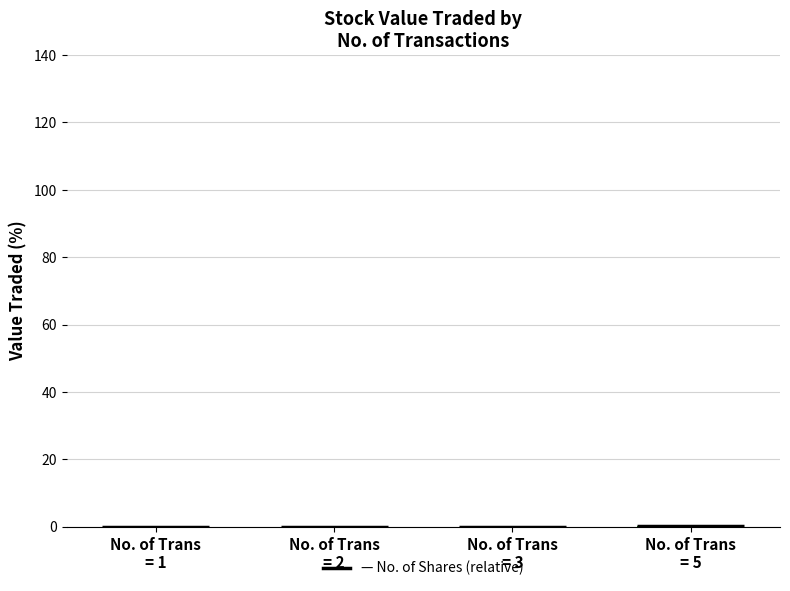

List the labels in order of value, smallest first.

No. of Trans
= 3, No. of Trans
= 2, No. of Trans
= 1, No. of Trans
= 5